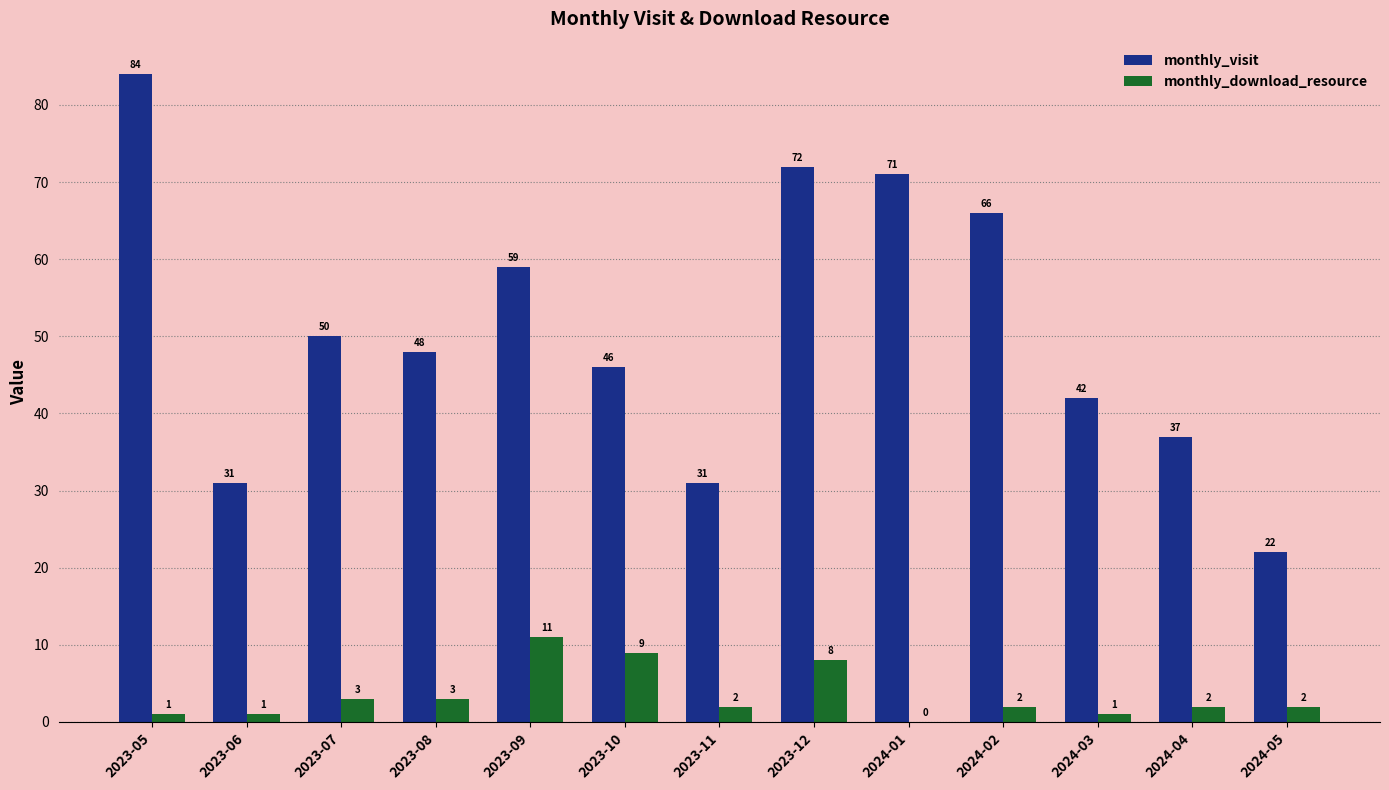

At which category is the sum across all series the highest?

2023-05